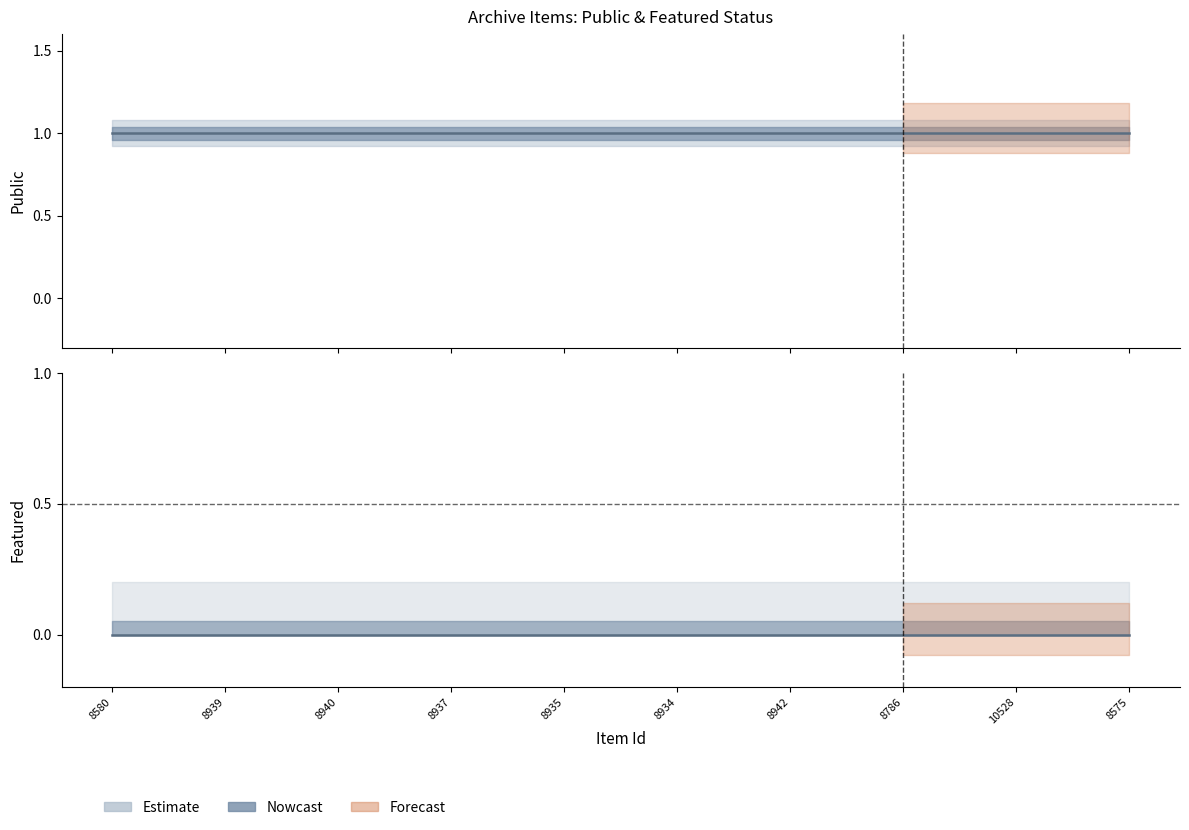

Reading left to right, transcribe all the data shown in this chart.

public: 8580=1	8939=1	8940=1	8937=1	8935=1	8934=1	8942=1	8786=1	10528=1	8575=1
featured: 8580=0	8939=0	8940=0	8937=0	8935=0	8934=0	8942=0	8786=0	10528=0	8575=0